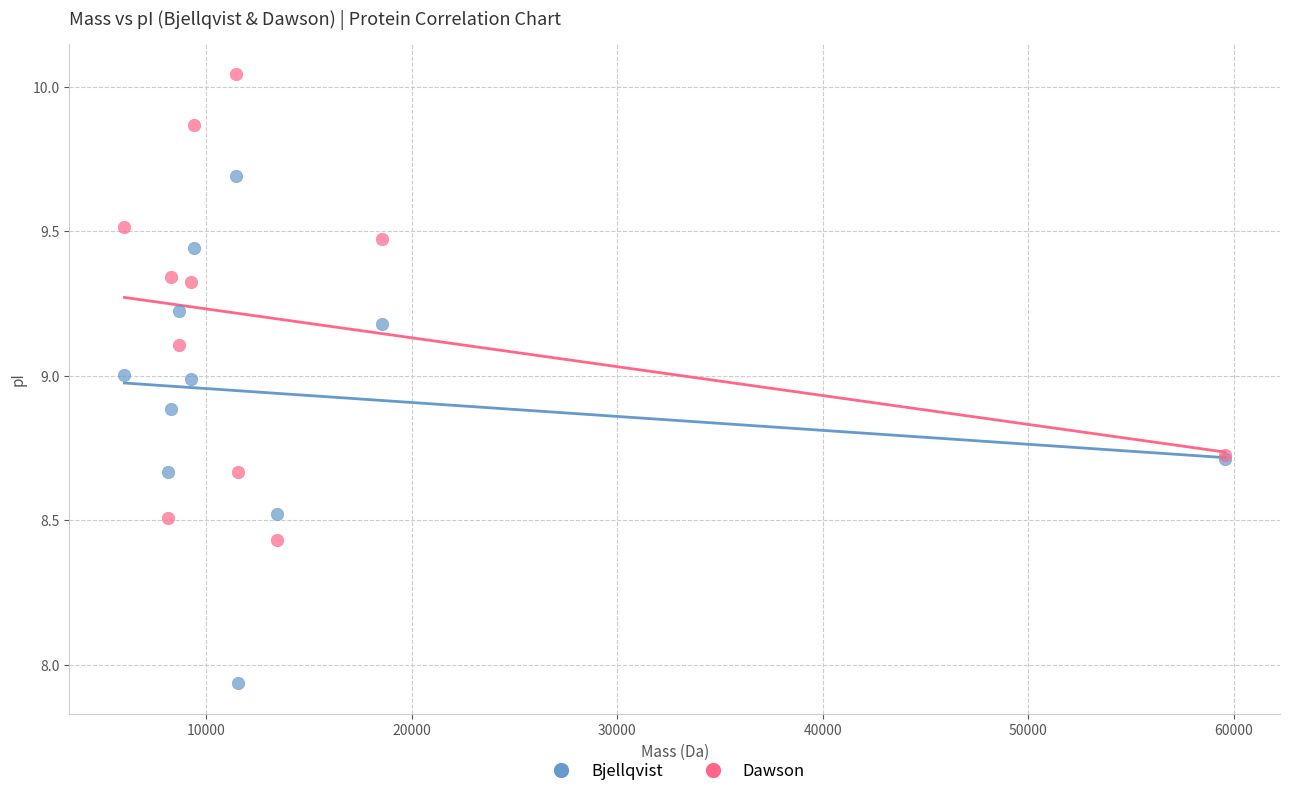

Which series contains the lowest Y value?

Bjellqvist